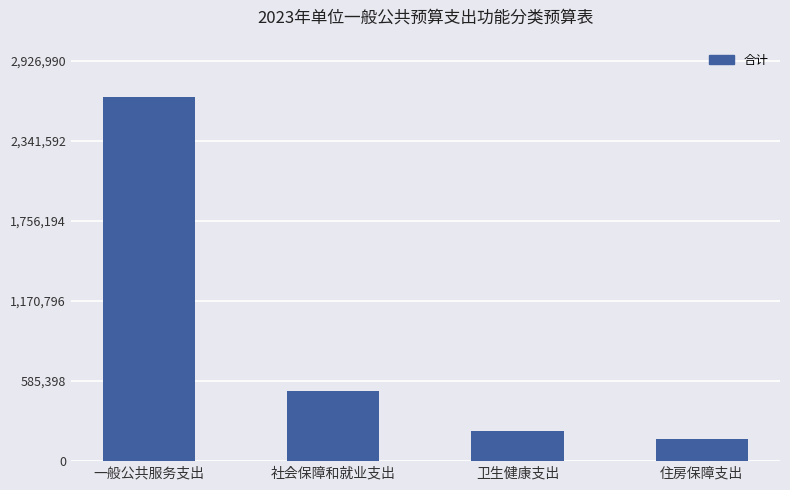

What is the smallest value displayed?

164000